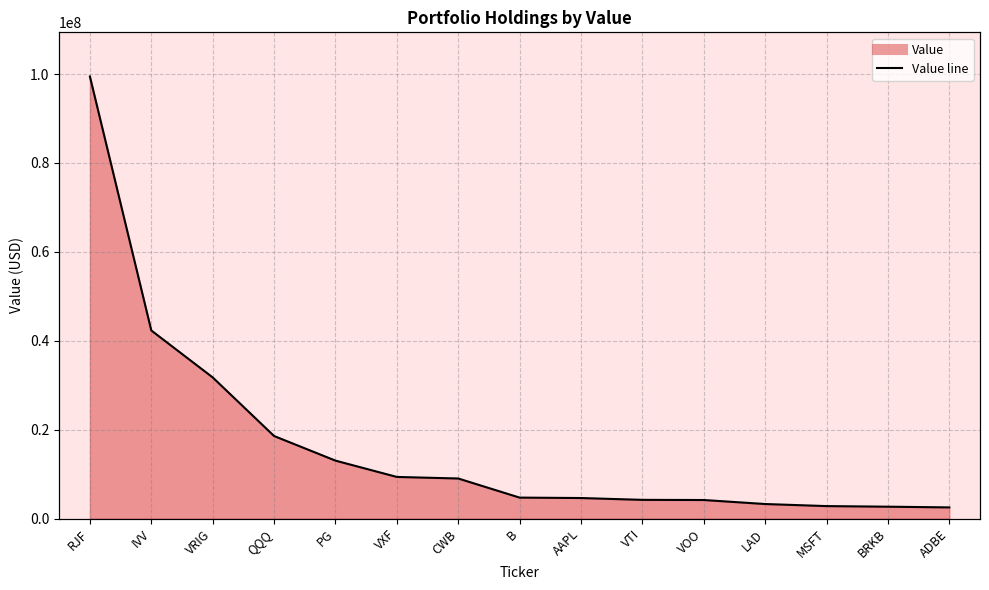

What is the sum of the values at AAPL and IVV?

46930000